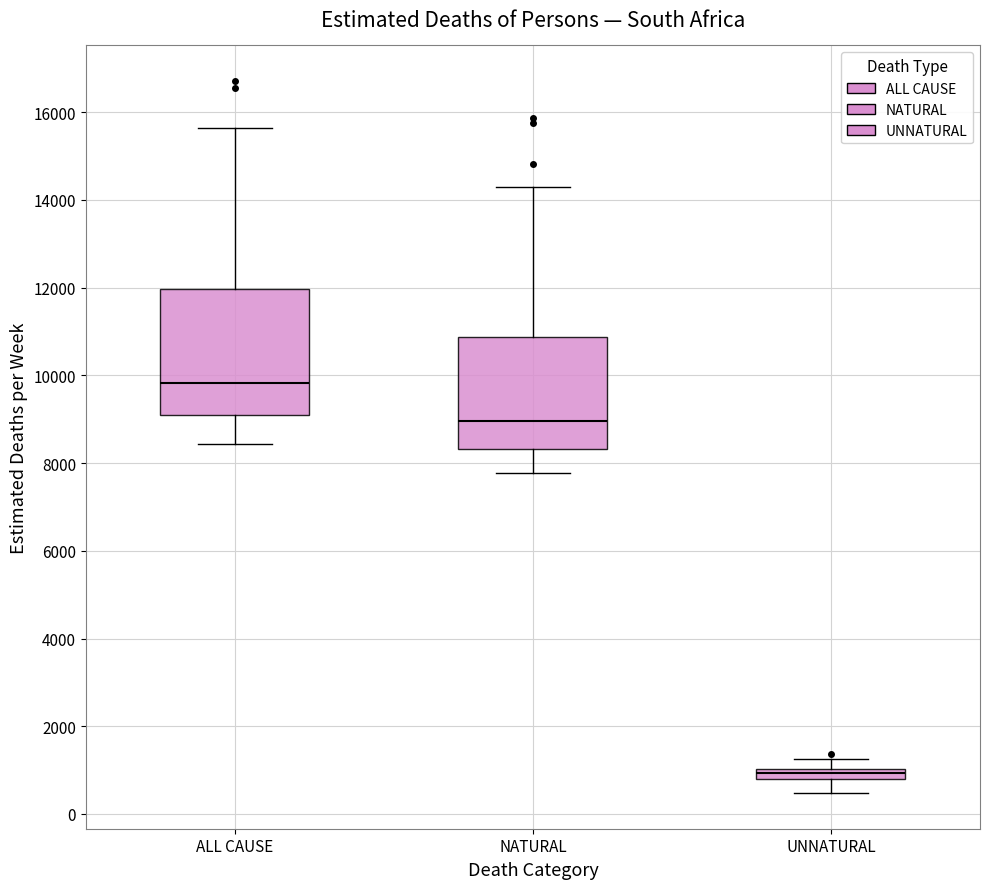

Where does the lower whisker of the box for ALL CAUSE end on the y-axis? The values are not printed on the chart, so give them approximately, as read against the axis.

8400